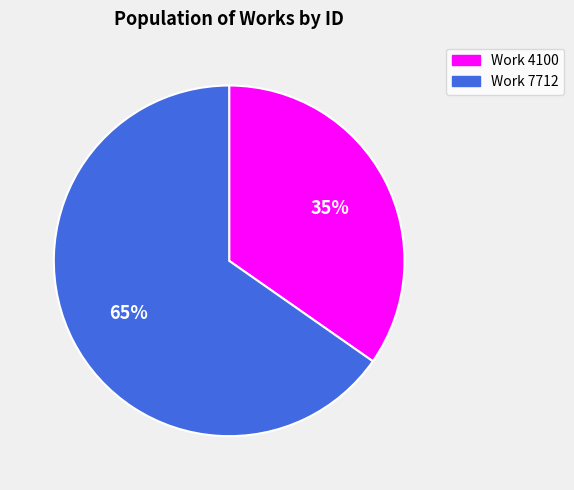

What is the largest slice in the pie chart?

Work 7712